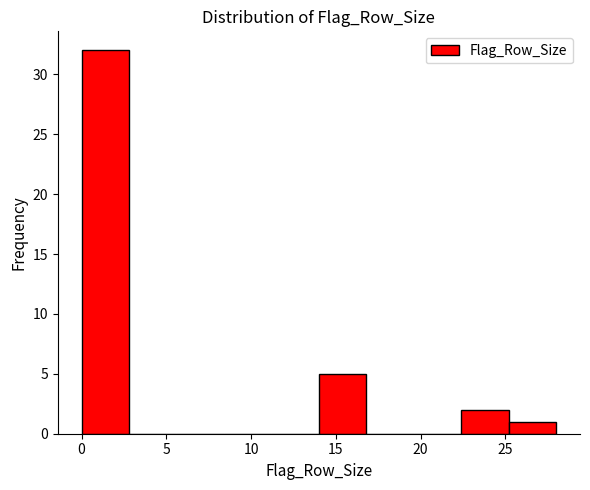

How tall is the bar that spans 14.0 to 16.8 on the x-axis? Neither the bar edges nor the heights are printed on the chart, so give them approximately, as read against the axes.

5